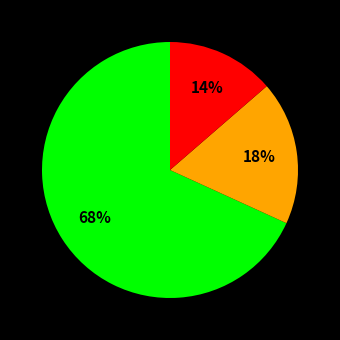

Count the number of slices in the pie.

3